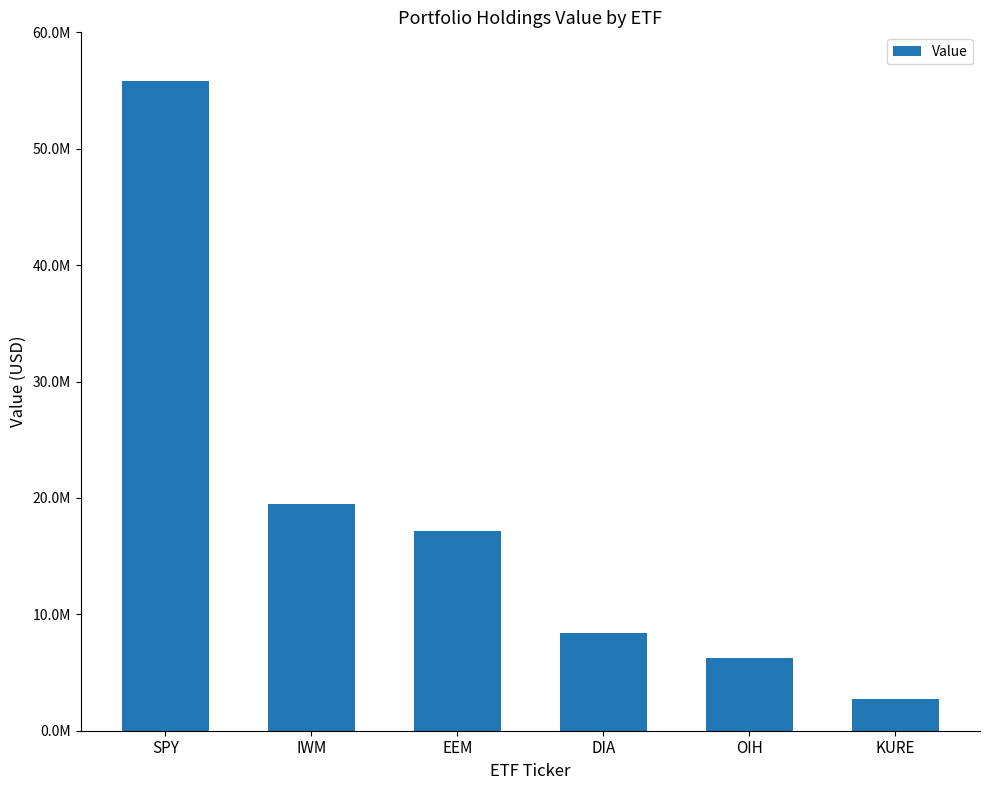

Does the chart contain any negative values?

No